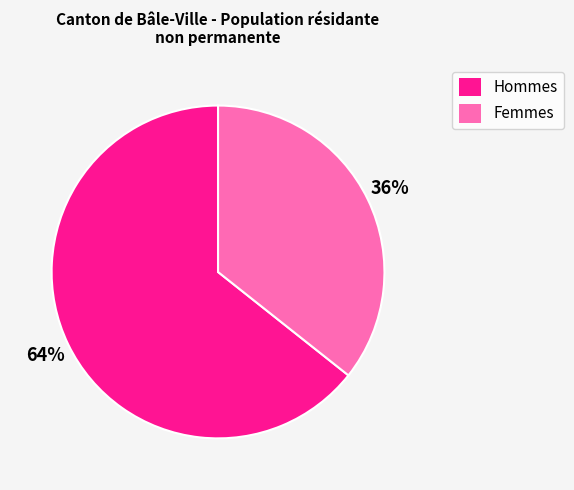

Is it true that Hommes is 64% of the pie?

True